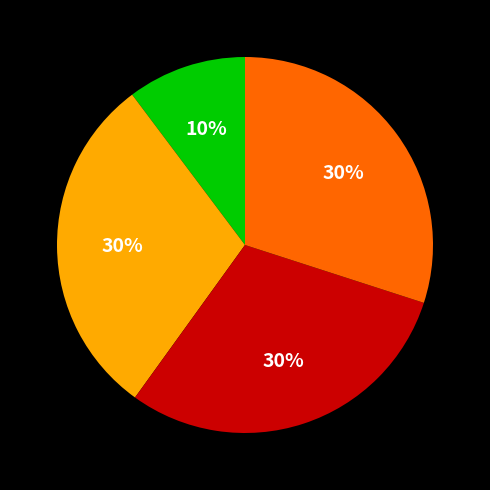

Does any single category account for the majority?

No